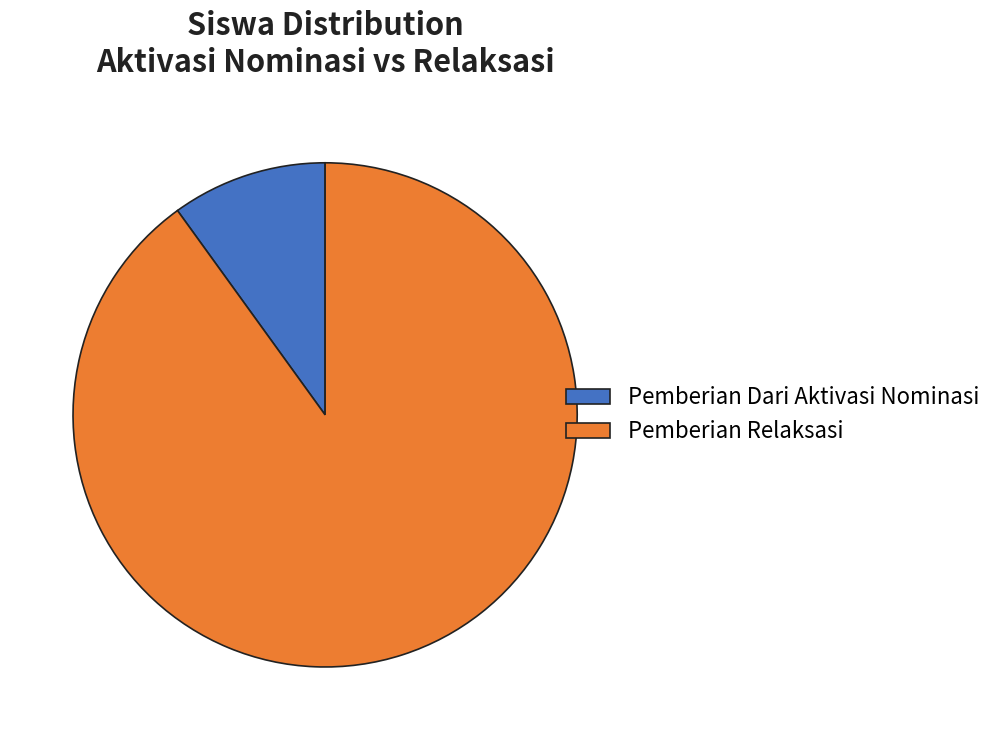

Rank the categories by value from lowest to highest.

Pemberian Dari Aktivasi Nominasi, Pemberian Relaksasi